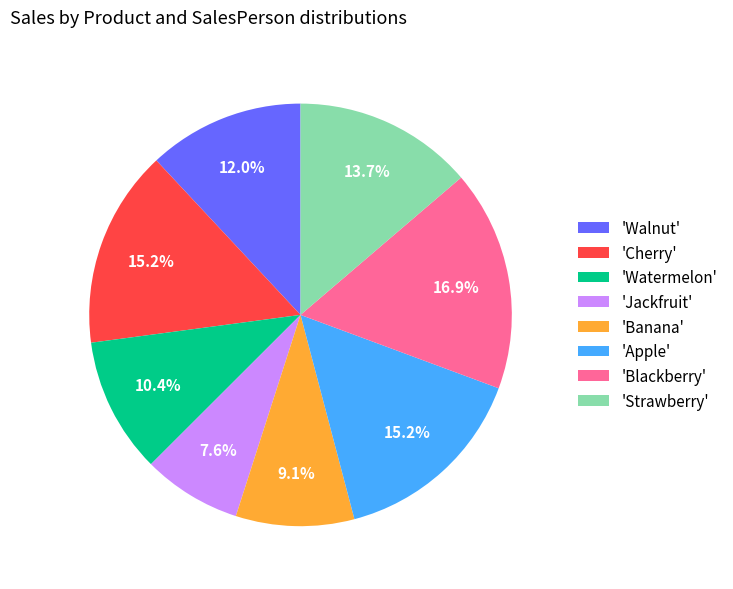

What is the ratio of the value at 'Banana' to the value at 'Apple'?

0.6